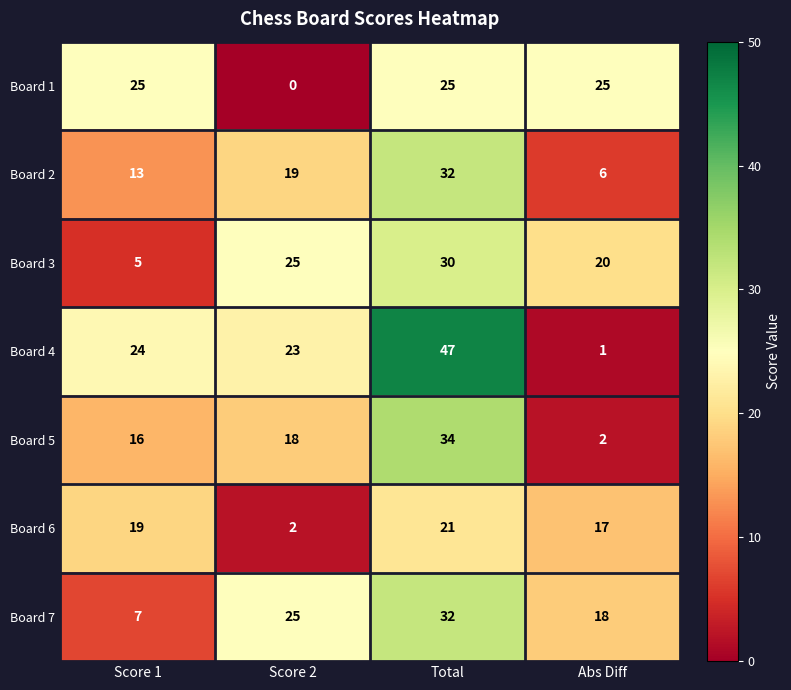

What is the sum of all Board 7 values?

82